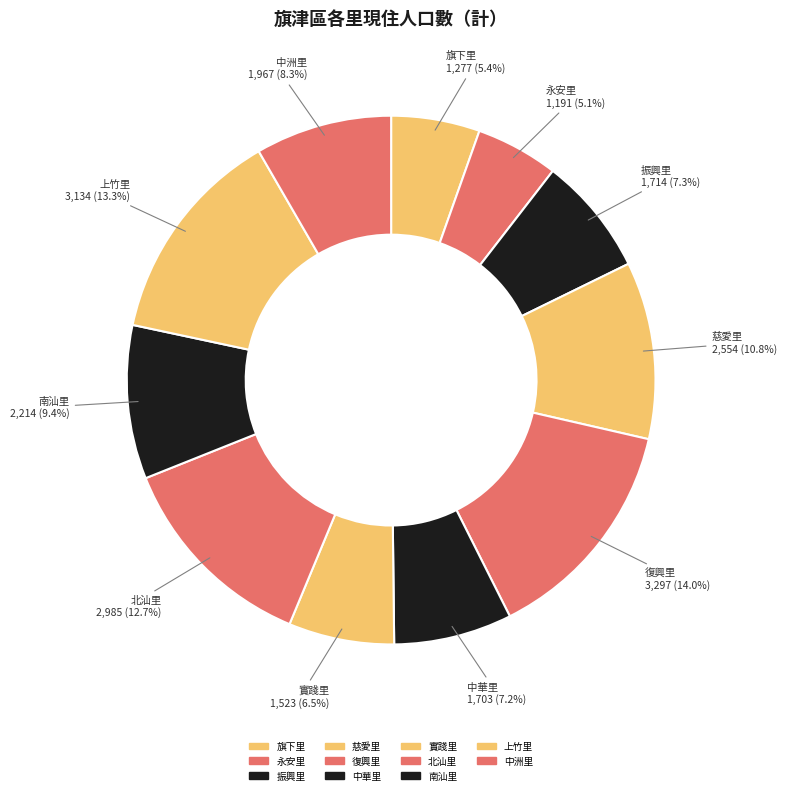

To the nearest percent, what is the combined percentage of 慈愛里 and 南汕里?

20%